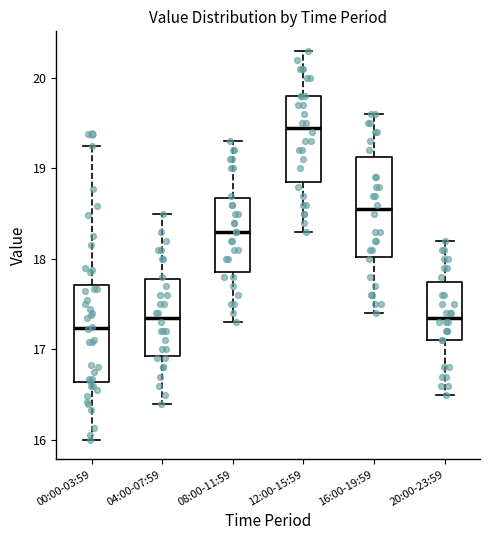

Which box has the highest median line?

12:00-15:59